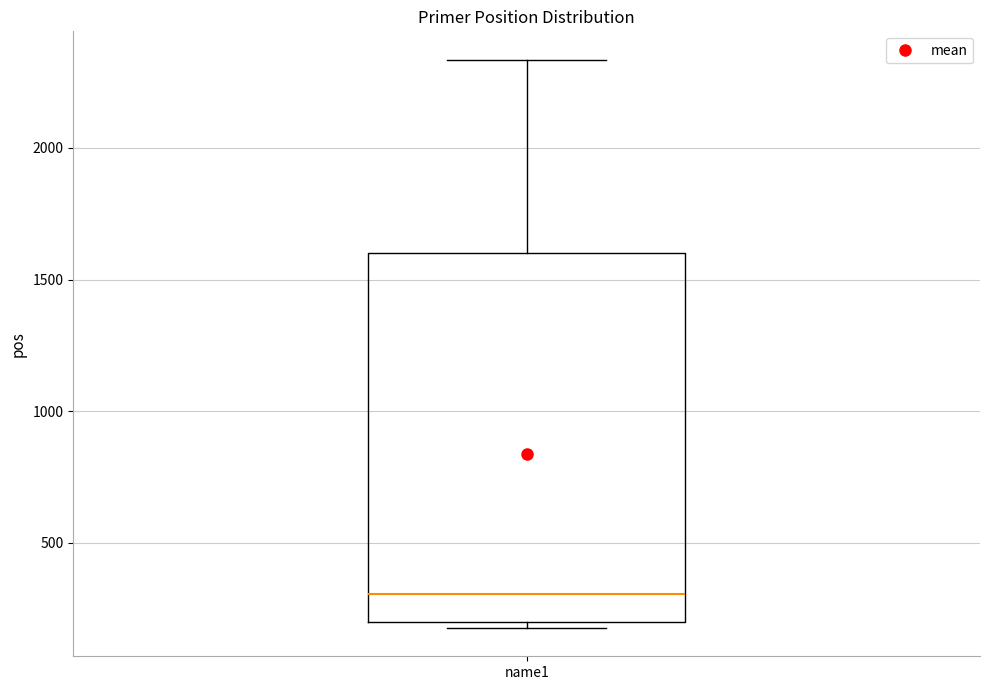

Transcribe this box plot: give where the median line is, the range the box spans, and where the two whiskers end, as read against the y-axis. The values are not printed on the chart, so give them approximately, as read against the axis.

median 300, box 200 to 1600, whiskers 200 (just below the box's lower edge) to 2350